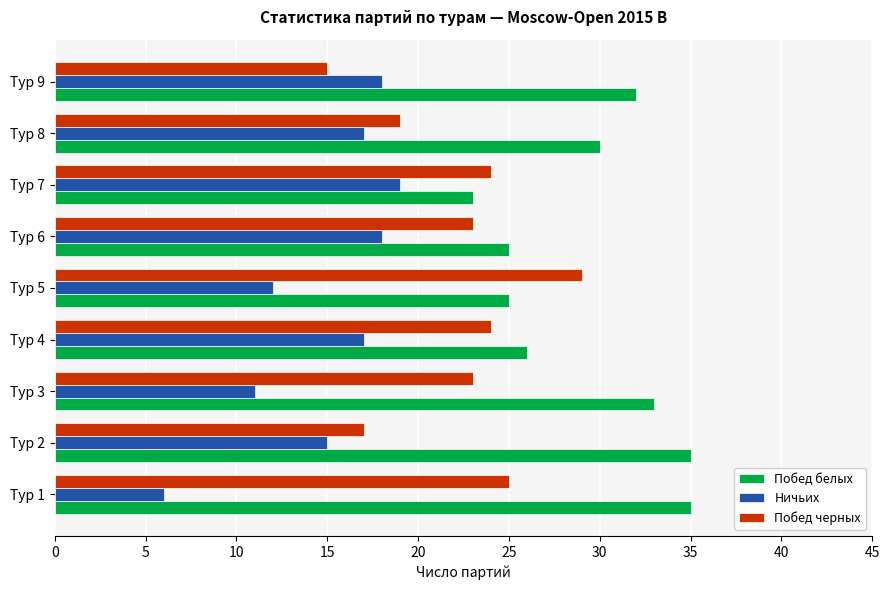

What is the average value of the Побед белых series?

29